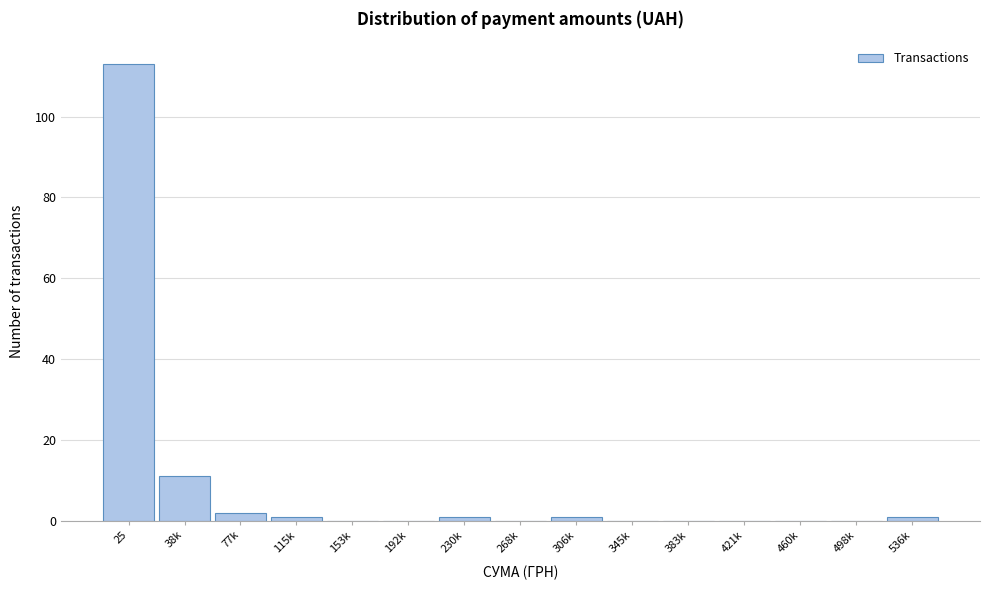

Reading left to right, what are all the values shown in this chart?

25=113	38k=11	77k=2	115k=1	153k=0	192k=0	230k=1	268k=0	306k=1	345k=0	383k=0	421k=0	460k=0	498k=0	536k=1